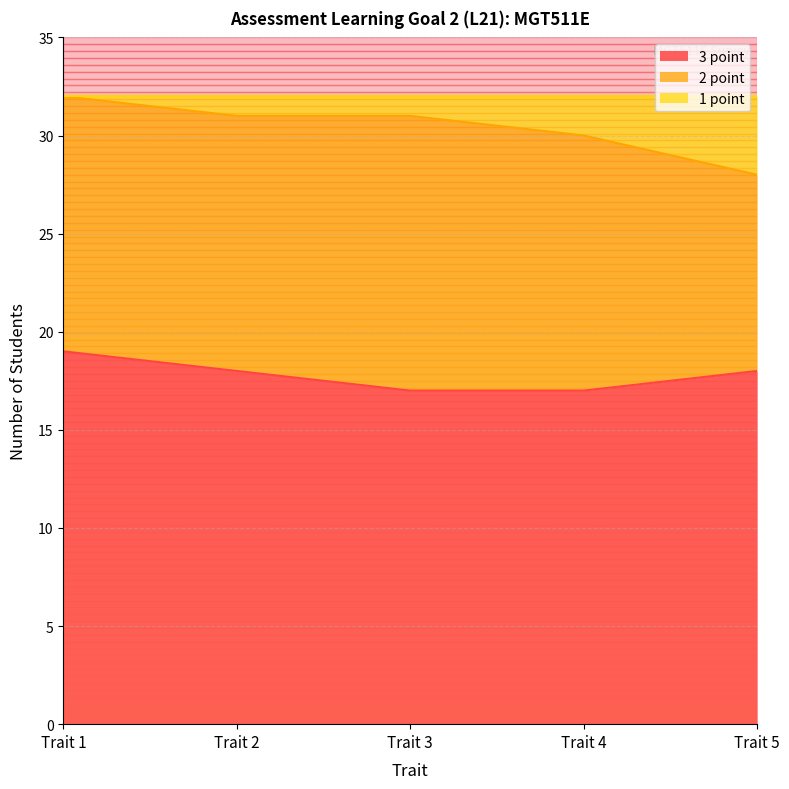

At how many categories does at least one series exceed 23?

5